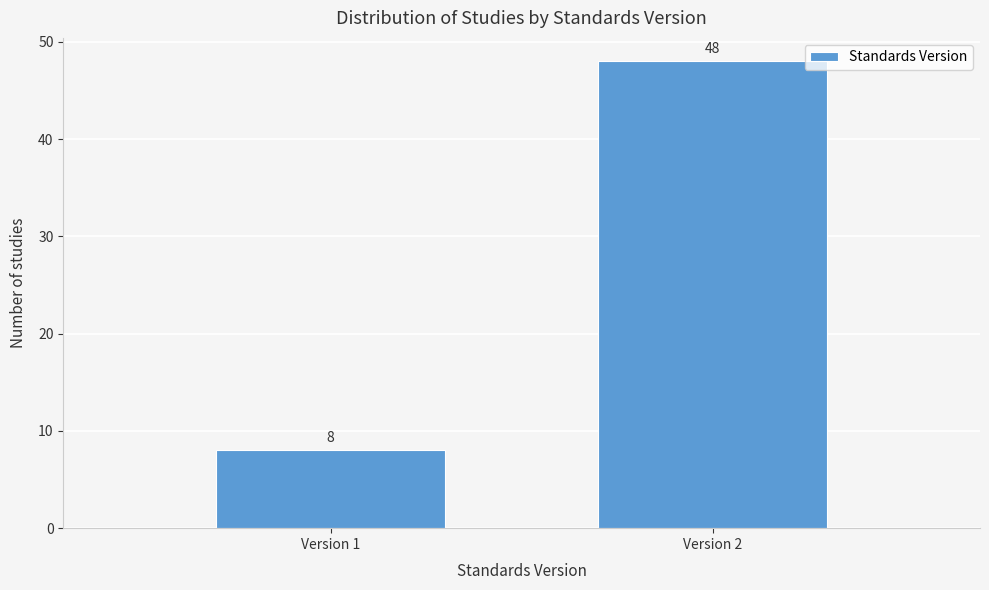

Reading left to right, transcribe all the data shown in this chart.

Version 1=8	Version 2=48